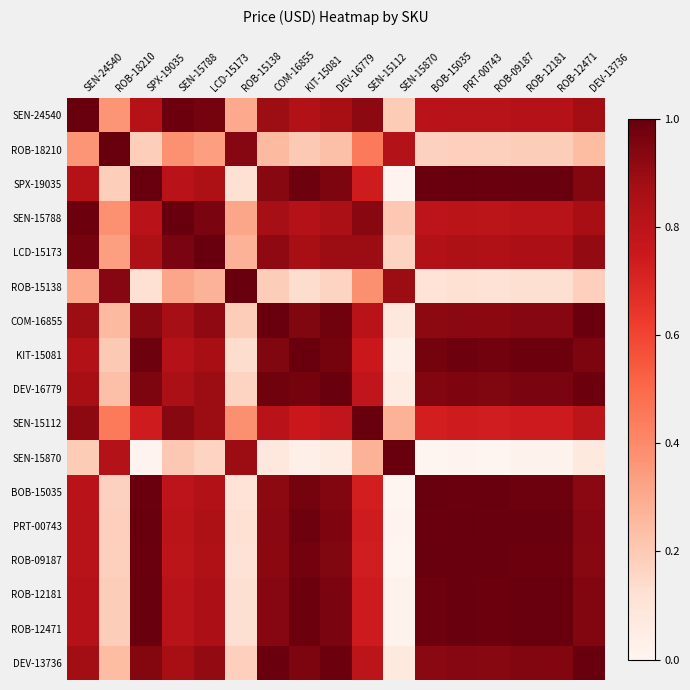

Reading right to left, what are all the values shown in this chart?

SEN-24540: DEV-13736=0.9	ROB-12471=0.8	ROB-12181=0.8	ROB-09187=0.8	PRT-00743=0.8	BOB-15035=0.8	SEN-15870=0.2	SEN-15112=0.9	DEV-16779=0.9	KIT-15081=0.8	COM-16855=0.9	ROB-15138=0.3	LCD-15173=1.0	SEN-15788=1.0	SPX-19035=0.8	ROB-18210=0.4	SEN-24540=1.0
ROB-18210: DEV-13736=0.2	ROB-12471=0.2	ROB-12181=0.2	ROB-09187=0.2	PRT-00743=0.2	BOB-15035=0.2	SEN-15870=0.8	SEN-15112=0.4	DEV-16779=0.2	KIT-15081=0.2	COM-16855=0.3	ROB-15138=0.9	LCD-15173=0.3	SEN-15788=0.4	SPX-19035=0.2	ROB-18210=1.0	SEN-24540=0.4
SPX-19035: DEV-13736=0.9	ROB-12471=1.0	ROB-12181=1.0	ROB-09187=1.0	PRT-00743=1.0	BOB-15035=1.0	SEN-15870=0.0	SEN-15112=0.7	DEV-16779=1.0	KIT-15081=1.0	COM-16855=0.9	ROB-15138=0.1	LCD-15173=0.8	SEN-15788=0.8	SPX-19035=1.0	ROB-18210=0.2	SEN-24540=0.8
SEN-15788: DEV-13736=0.9	ROB-12471=0.8	ROB-12181=0.8	ROB-09187=0.8	PRT-00743=0.8	BOB-15035=0.8	SEN-15870=0.2	SEN-15112=0.9	DEV-16779=0.9	KIT-15081=0.8	COM-16855=0.9	ROB-15138=0.3	LCD-15173=1.0	SEN-15788=1.0	SPX-19035=0.8	ROB-18210=0.4	SEN-24540=1.0
LCD-15173: DEV-13736=0.9	ROB-12471=0.9	ROB-12181=0.9	ROB-09187=0.8	PRT-00743=0.8	BOB-15035=0.8	SEN-15870=0.2	SEN-15112=0.9	DEV-16779=0.9	KIT-15081=0.9	COM-16855=0.9	ROB-15138=0.3	LCD-15173=1.0	SEN-15788=1.0	SPX-19035=0.8	ROB-18210=0.3	SEN-24540=1.0
ROB-15138: DEV-13736=0.2	ROB-12471=0.1	ROB-12181=0.1	ROB-09187=0.1	PRT-00743=0.1	BOB-15035=0.1	SEN-15870=0.9	SEN-15112=0.4	DEV-16779=0.2	KIT-15081=0.1	COM-16855=0.2	ROB-15138=1.0	LCD-15173=0.3	SEN-15788=0.3	SPX-19035=0.1	ROB-18210=0.9	SEN-24540=0.3
COM-16855: DEV-13736=1.0	ROB-12471=0.9	ROB-12181=0.9	ROB-09187=0.9	PRT-00743=0.9	BOB-15035=0.9	SEN-15870=0.1	SEN-15112=0.8	DEV-16779=1.0	KIT-15081=0.9	COM-16855=1.0	ROB-15138=0.2	LCD-15173=0.9	SEN-15788=0.9	SPX-19035=0.9	ROB-18210=0.3	SEN-24540=0.9
KIT-15081: DEV-13736=1.0	ROB-12471=1.0	ROB-12181=1.0	ROB-09187=1.0	PRT-00743=1.0	BOB-15035=1.0	SEN-15870=0.0	SEN-15112=0.8	DEV-16779=1.0	KIT-15081=1.0	COM-16855=0.9	ROB-15138=0.1	LCD-15173=0.9	SEN-15788=0.8	SPX-19035=1.0	ROB-18210=0.2	SEN-24540=0.8
DEV-16779: DEV-13736=1.0	ROB-12471=1.0	ROB-12181=1.0	ROB-09187=0.9	PRT-00743=1.0	BOB-15035=0.9	SEN-15870=0.1	SEN-15112=0.8	DEV-16779=1.0	KIT-15081=1.0	COM-16855=1.0	ROB-15138=0.2	LCD-15173=0.9	SEN-15788=0.9	SPX-19035=1.0	ROB-18210=0.2	SEN-24540=0.9
SEN-15112: DEV-13736=0.8	ROB-12471=0.7	ROB-12181=0.7	ROB-09187=0.7	PRT-00743=0.7	BOB-15035=0.7	SEN-15870=0.3	SEN-15112=1.0	DEV-16779=0.8	KIT-15081=0.8	COM-16855=0.8	ROB-15138=0.4	LCD-15173=0.9	SEN-15788=0.9	SPX-19035=0.7	ROB-18210=0.4	SEN-24540=0.9
SEN-15870: DEV-13736=0.1	ROB-12471=0.0	ROB-12181=0.0	ROB-09187=0.0	PRT-00743=0.0	BOB-15035=0.0	SEN-15870=1.0	SEN-15112=0.3	DEV-16779=0.1	KIT-15081=0.0	COM-16855=0.1	ROB-15138=0.9	LCD-15173=0.2	SEN-15788=0.2	SPX-19035=0.0	ROB-18210=0.8	SEN-24540=0.2
BOB-15035: DEV-13736=0.9	ROB-12471=1.0	ROB-12181=1.0	ROB-09187=1.0	PRT-00743=1.0	BOB-15035=1.0	SEN-15870=0.0	SEN-15112=0.7	DEV-16779=0.9	KIT-15081=1.0	COM-16855=0.9	ROB-15138=0.1	LCD-15173=0.8	SEN-15788=0.8	SPX-19035=1.0	ROB-18210=0.2	SEN-24540=0.8
PRT-00743: DEV-13736=0.9	ROB-12471=1.0	ROB-12181=1.0	ROB-09187=1.0	PRT-00743=1.0	BOB-15035=1.0	SEN-15870=0.0	SEN-15112=0.7	DEV-16779=1.0	KIT-15081=1.0	COM-16855=0.9	ROB-15138=0.1	LCD-15173=0.8	SEN-15788=0.8	SPX-19035=1.0	ROB-18210=0.2	SEN-24540=0.8
ROB-09187: DEV-13736=0.9	ROB-12471=1.0	ROB-12181=1.0	ROB-09187=1.0	PRT-00743=1.0	BOB-15035=1.0	SEN-15870=0.0	SEN-15112=0.7	DEV-16779=0.9	KIT-15081=1.0	COM-16855=0.9	ROB-15138=0.1	LCD-15173=0.8	SEN-15788=0.8	SPX-19035=1.0	ROB-18210=0.2	SEN-24540=0.8
ROB-12181: DEV-13736=0.9	ROB-12471=1.0	ROB-12181=1.0	ROB-09187=1.0	PRT-00743=1.0	BOB-15035=1.0	SEN-15870=0.0	SEN-15112=0.7	DEV-16779=1.0	KIT-15081=1.0	COM-16855=0.9	ROB-15138=0.1	LCD-15173=0.9	SEN-15788=0.8	SPX-19035=1.0	ROB-18210=0.2	SEN-24540=0.8
ROB-12471: DEV-13736=0.9	ROB-12471=1.0	ROB-12181=1.0	ROB-09187=1.0	PRT-00743=1.0	BOB-15035=1.0	SEN-15870=0.0	SEN-15112=0.7	DEV-16779=1.0	KIT-15081=1.0	COM-16855=0.9	ROB-15138=0.1	LCD-15173=0.9	SEN-15788=0.8	SPX-19035=1.0	ROB-18210=0.2	SEN-24540=0.8
DEV-13736: DEV-13736=1.0	ROB-12471=0.9	ROB-12181=0.9	ROB-09187=0.9	PRT-00743=0.9	BOB-15035=0.9	SEN-15870=0.1	SEN-15112=0.8	DEV-16779=1.0	KIT-15081=1.0	COM-16855=1.0	ROB-15138=0.2	LCD-15173=0.9	SEN-15788=0.9	SPX-19035=0.9	ROB-18210=0.2	SEN-24540=0.9